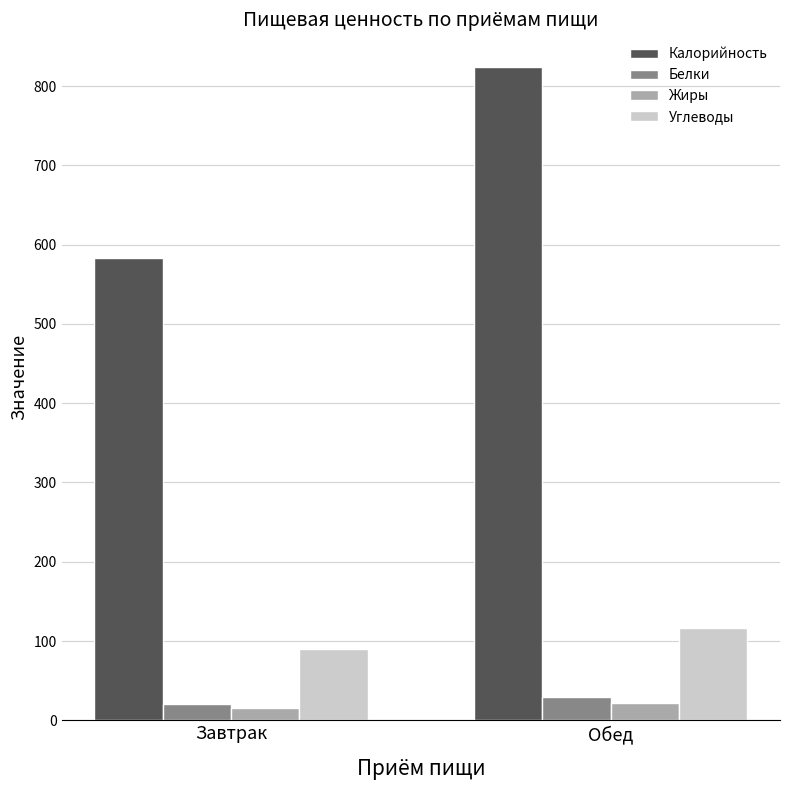

Rank the series by their maximum value, from lowest to highest.

Жиры, Белки, Углеводы, Калорийность